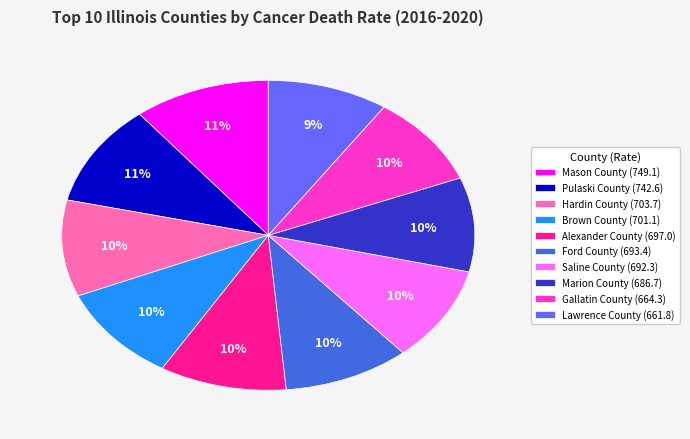

Does Gallatin County represent more than half of the total?

No